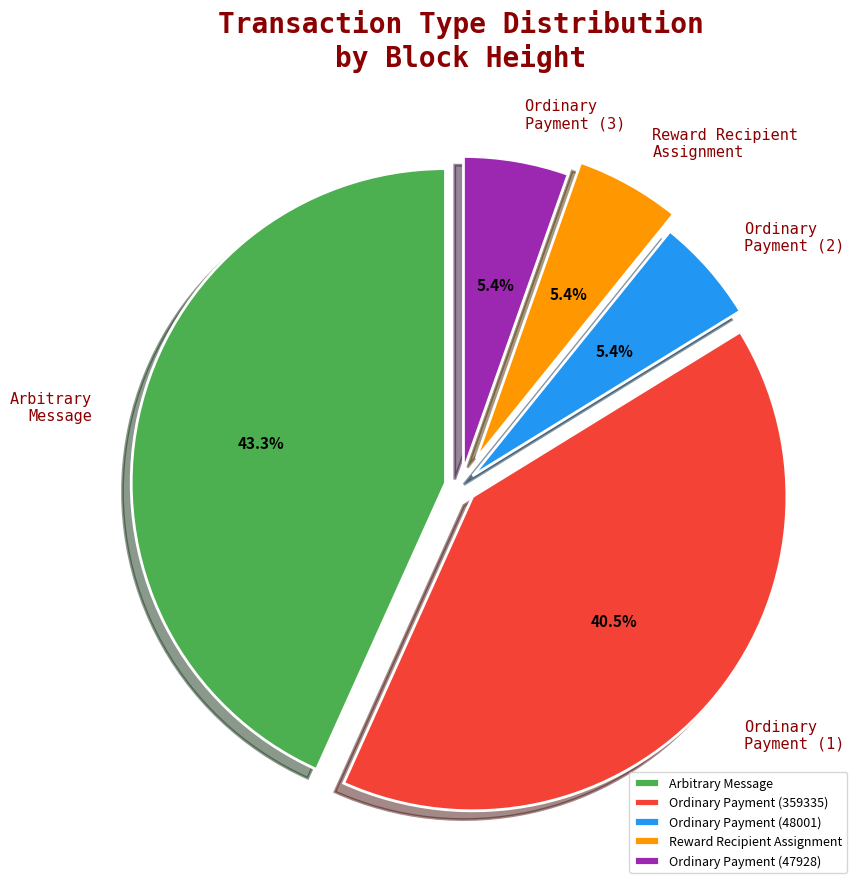

Is there any slice that represents more than half of the pie?

No